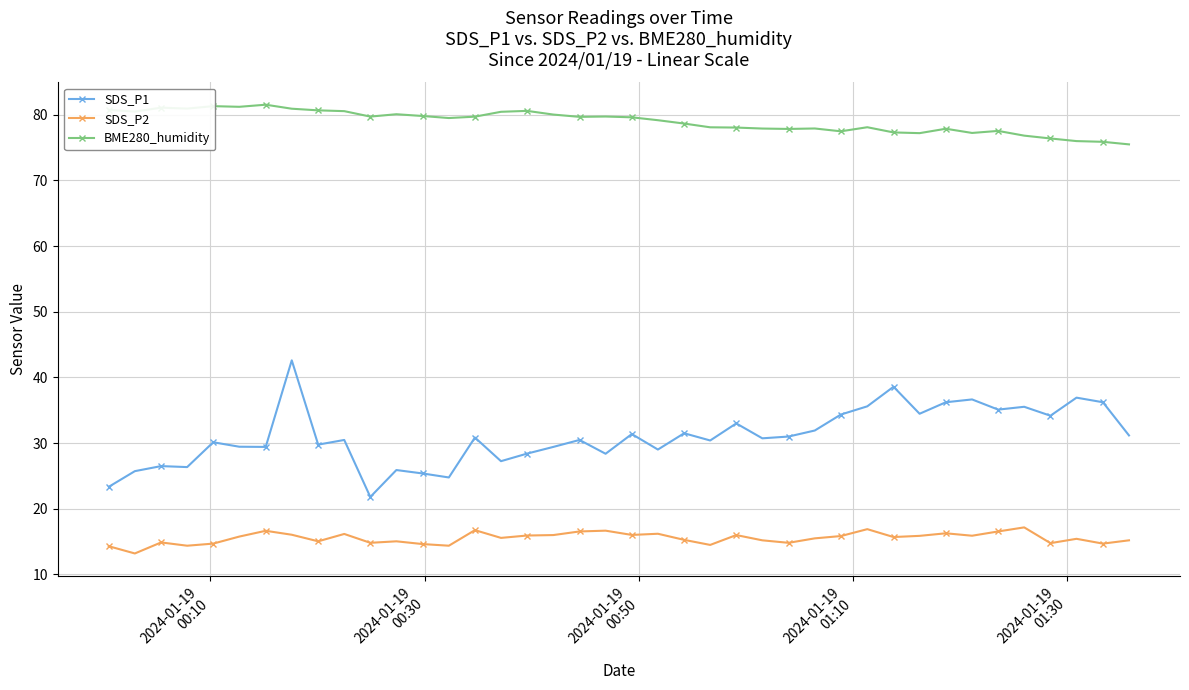

What is the greatest value displayed?

81.5